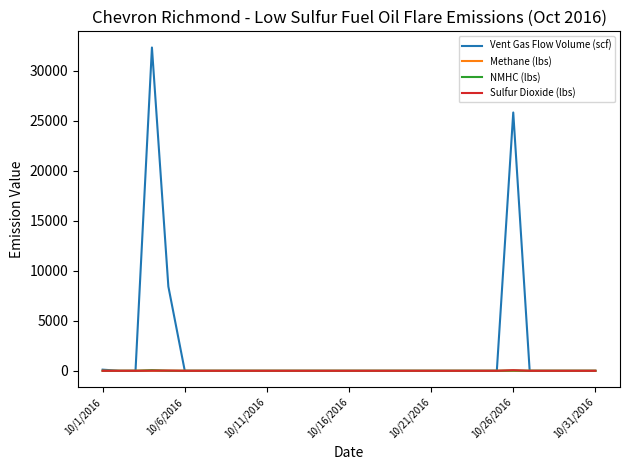

What are all the series names shown in the legend?

Vent Gas Flow Volume (scf), Methane (lbs), NMHC (lbs), Sulfur Dioxide (lbs)